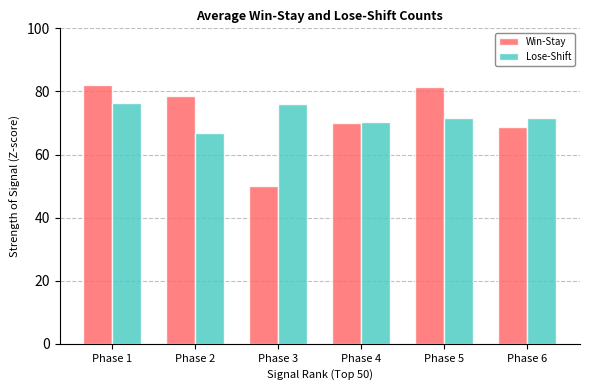

At which category does the chart reach its minimum across all series?

Phase 3